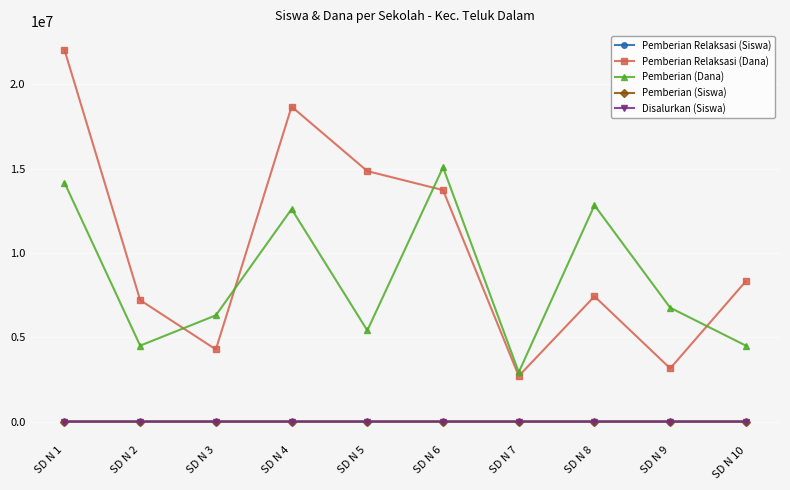

What is the sum of all Pemberian (Siswa) values?

218